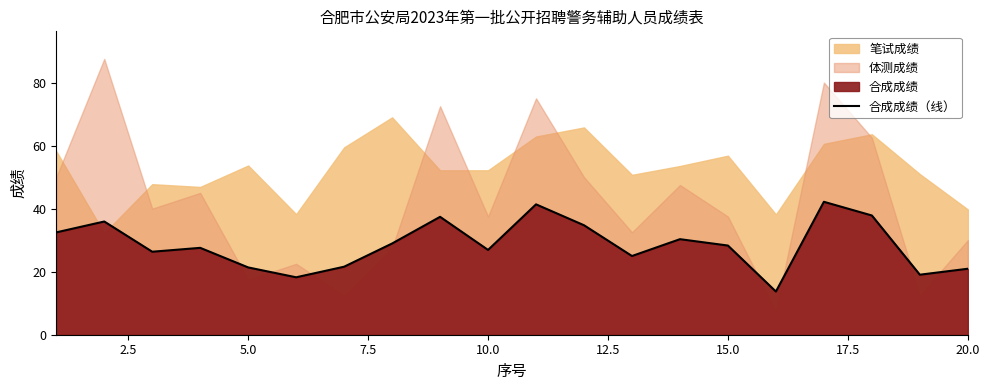

What is the maximum value for 合成成绩（线）?

42.2